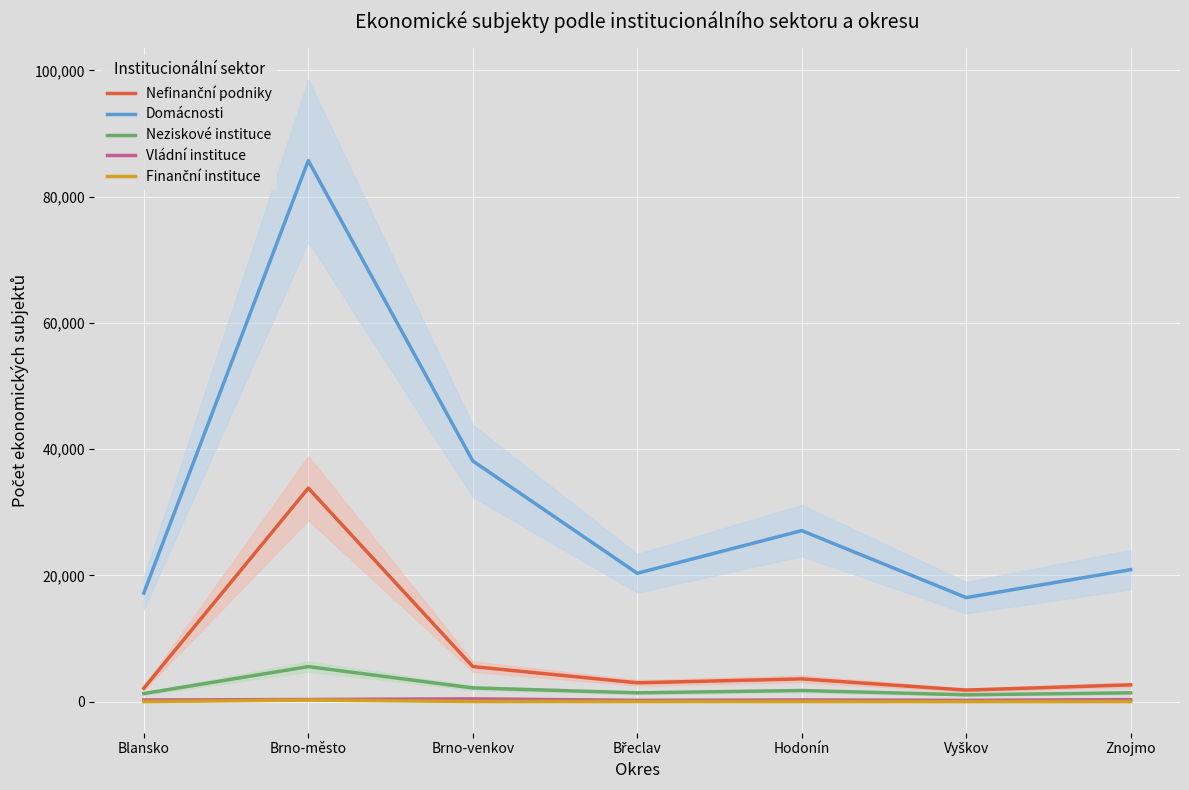

The value of Finanční instituce at Vyškov is 6. True or false?

True